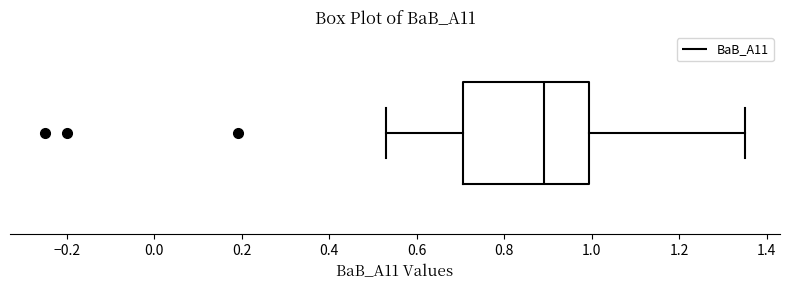

Read this box plot against the x-axis: the position of the median line, the range covered by the box, and the ends of both whiskers. The values are not printed on the chart, so give them approximately, as read against the axis.

median 0.90, box 0.70 to 1.00, whiskers 0.54 to 1.36